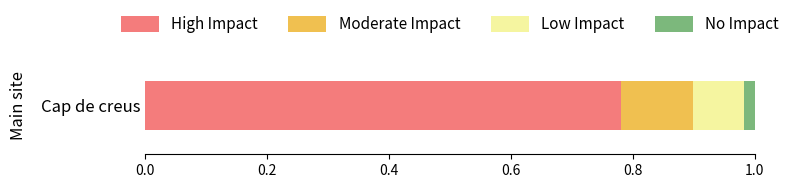

The value of High Impact at Cap de creus is 1.2. True or false?

False